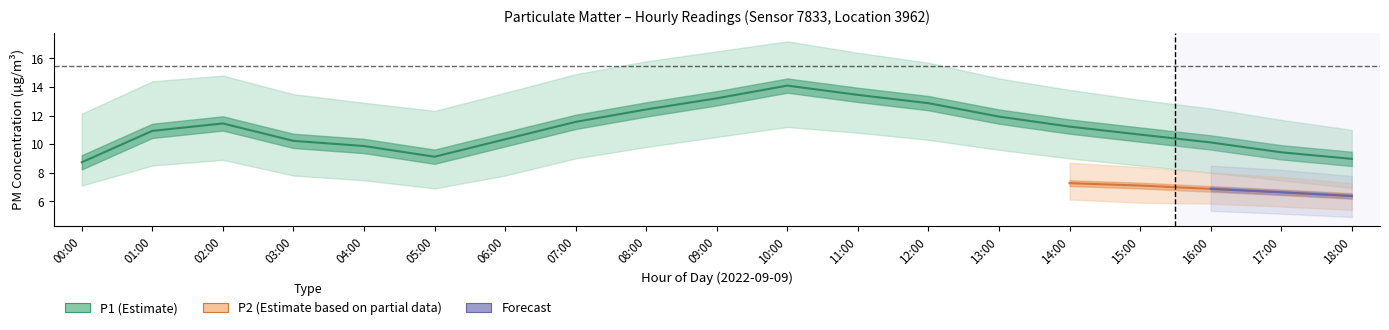

True or false: P2_upper and P1_upper cross at least once.

False